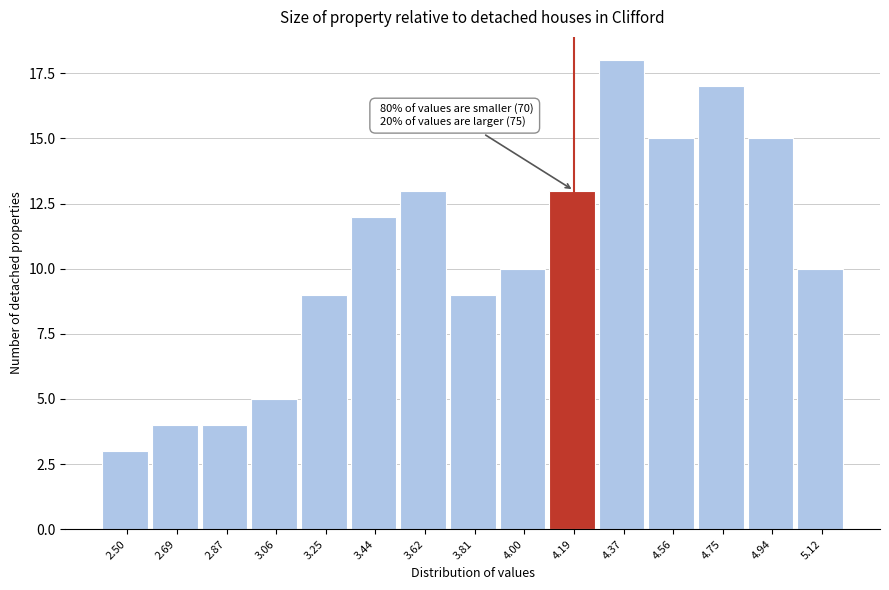

Reading right to left, what are all the values shown in this chart?

10	15	17	15	18	13	10	9	13	12	9	5	4	4	3